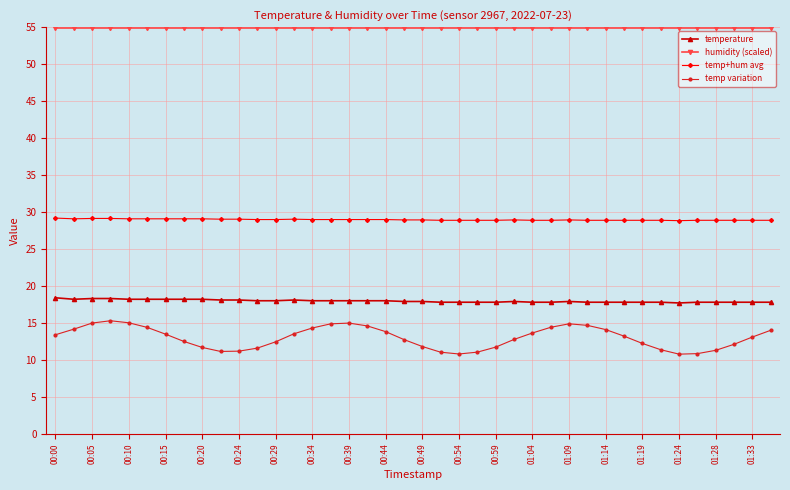

True or false: temperature and temp variation cross at least once.

False